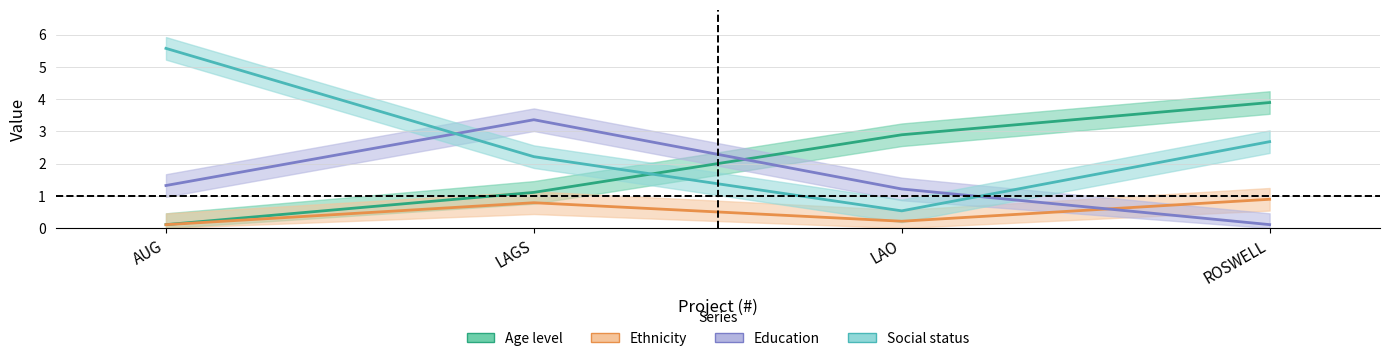

What is the average value?

2.0